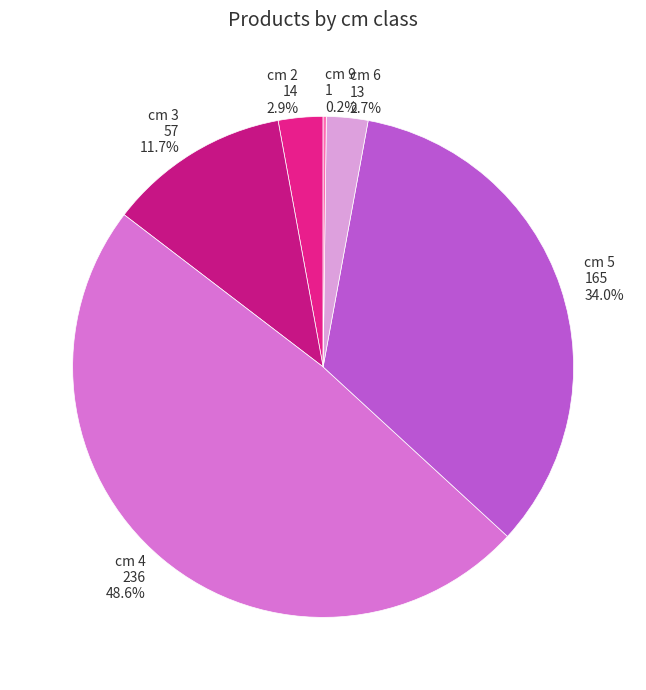

To the nearest percent, what is the difference between the largest and smallest slice percentages?

48%